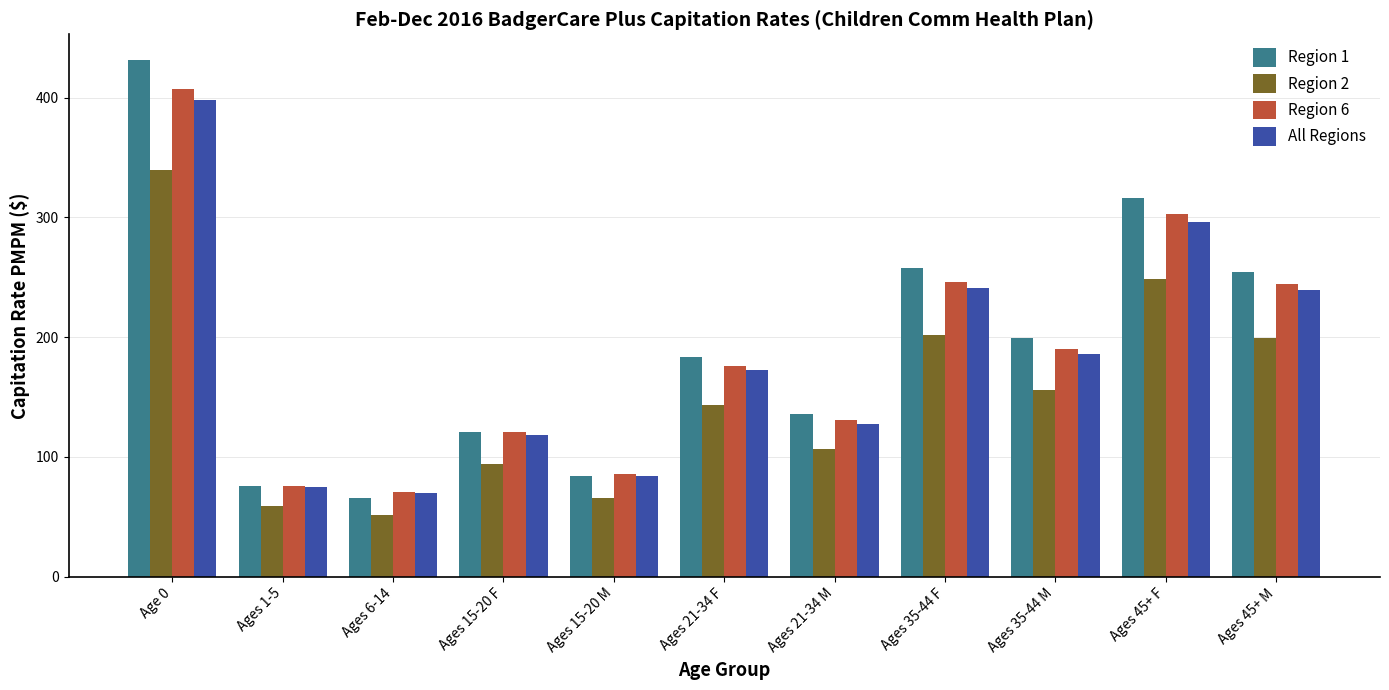

Which series has the widest spread of values?

Region 1